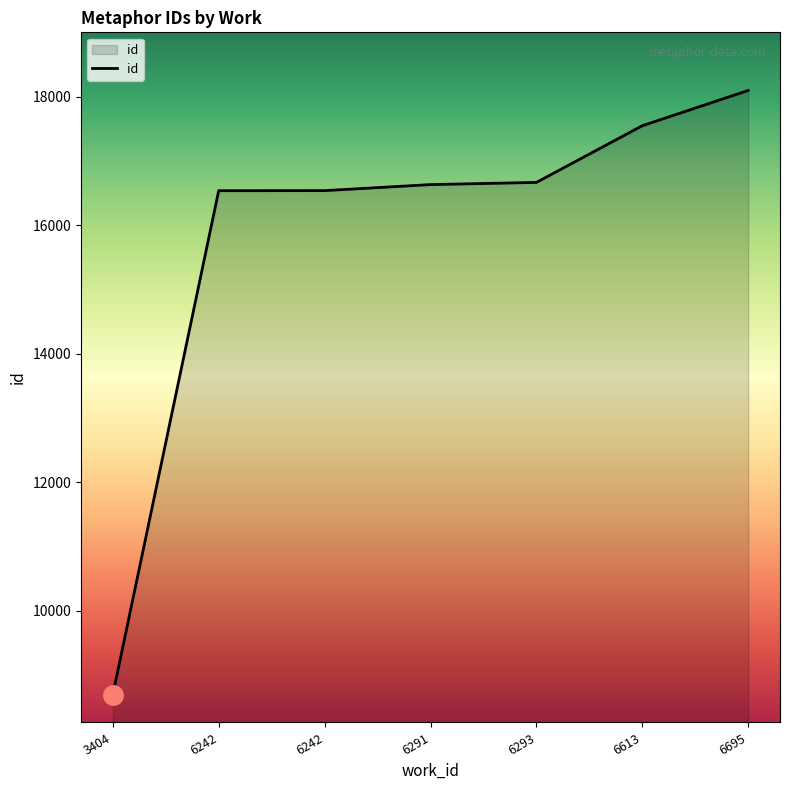

Rank the categories by value from highest to lowest.

6695, 6613, 6293, 6291, 6242, 6242, 3404